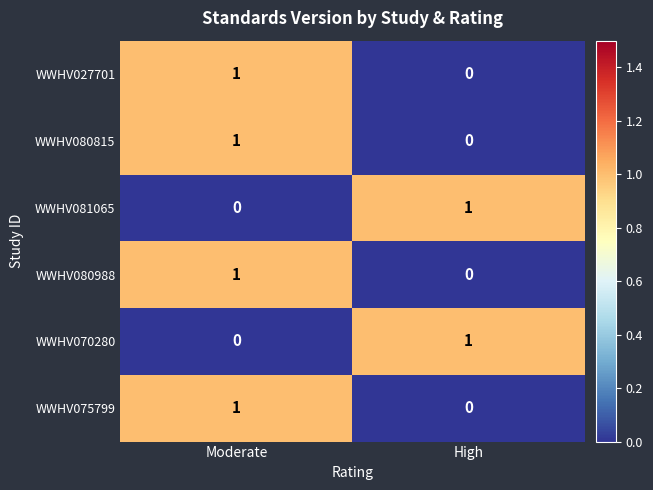

List the labels in order of WWHV075799 value, largest first.

Moderate, High